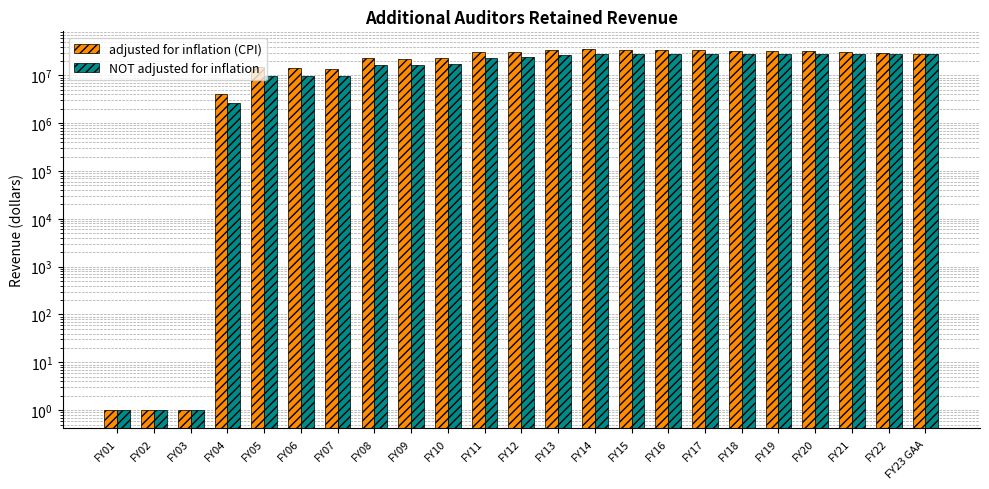

Does the chart contain any negative values?

No